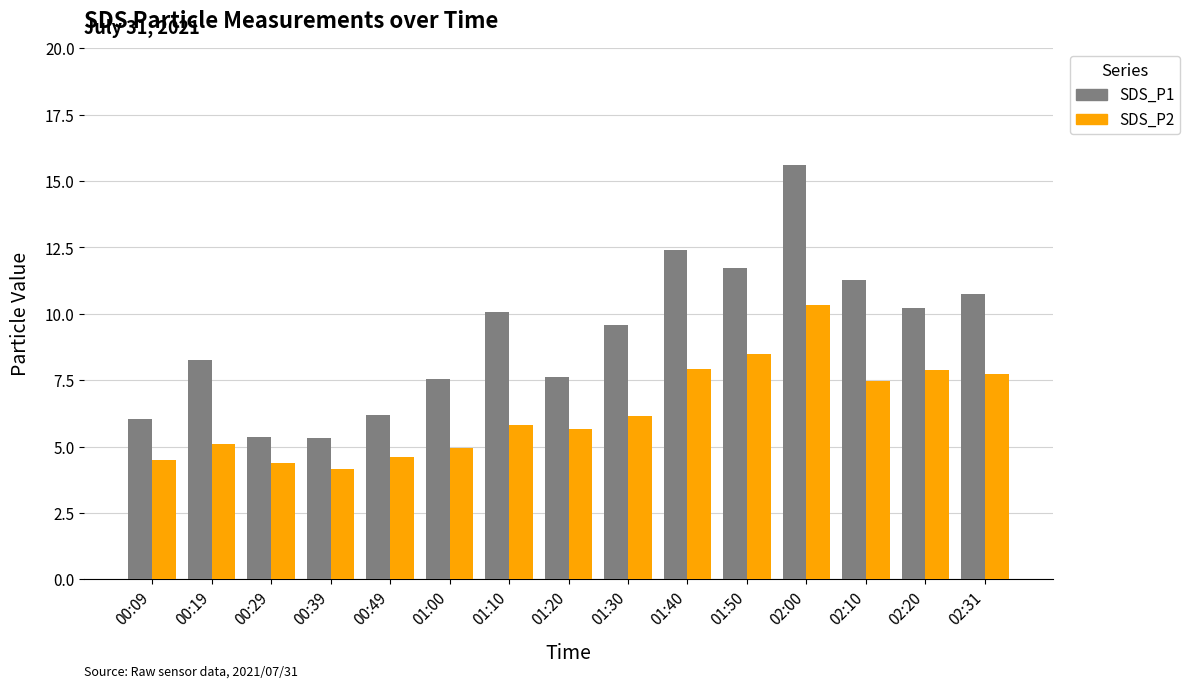

The SDS_P1 series shows 11.7 at 00:19. True or false?

False